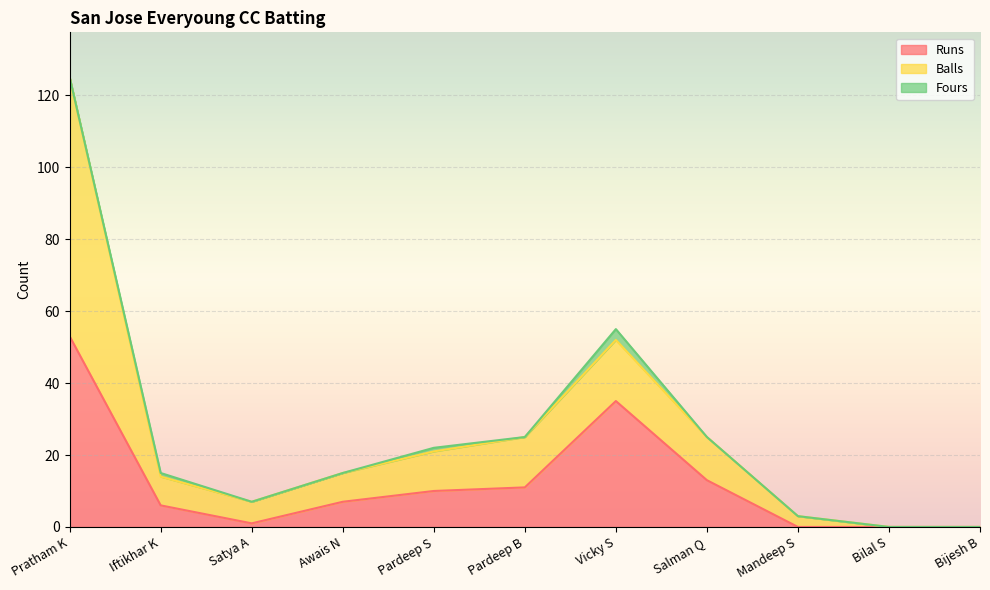

Rank the categories by Runs value from highest to lowest.

Pratham K, Vicky S, Salman Q, Pardeep B, Pardeep S, Awais N, Iftikhar K, Satya A, Mandeep S, Bilal S, Bijesh B